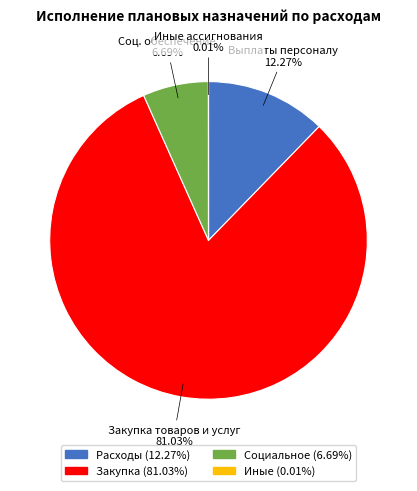

Is there any slice that represents more than half of the pie?

Yes